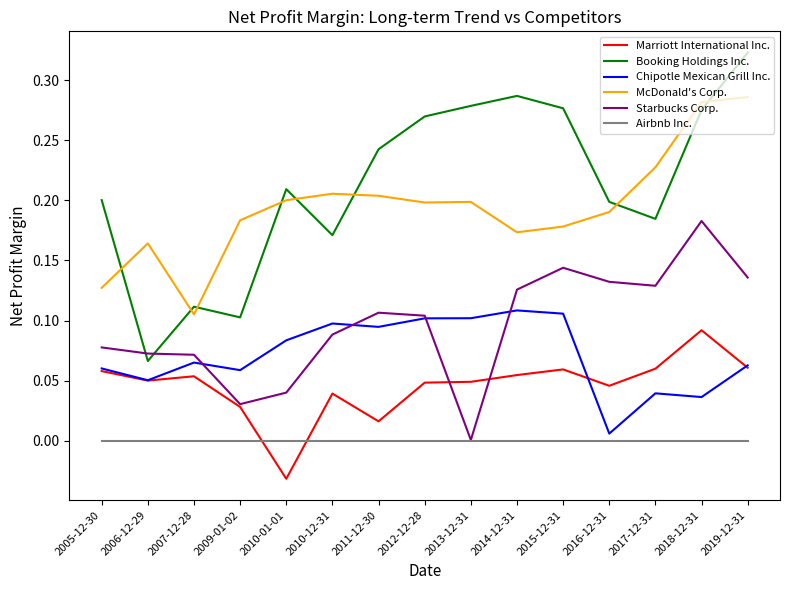

Rank the series by their maximum value, from lowest to highest.

Airbnb Inc., Marriott International Inc., Chipotle Mexican Grill Inc., Starbucks Corp., McDonald's Corp., Booking Holdings Inc.